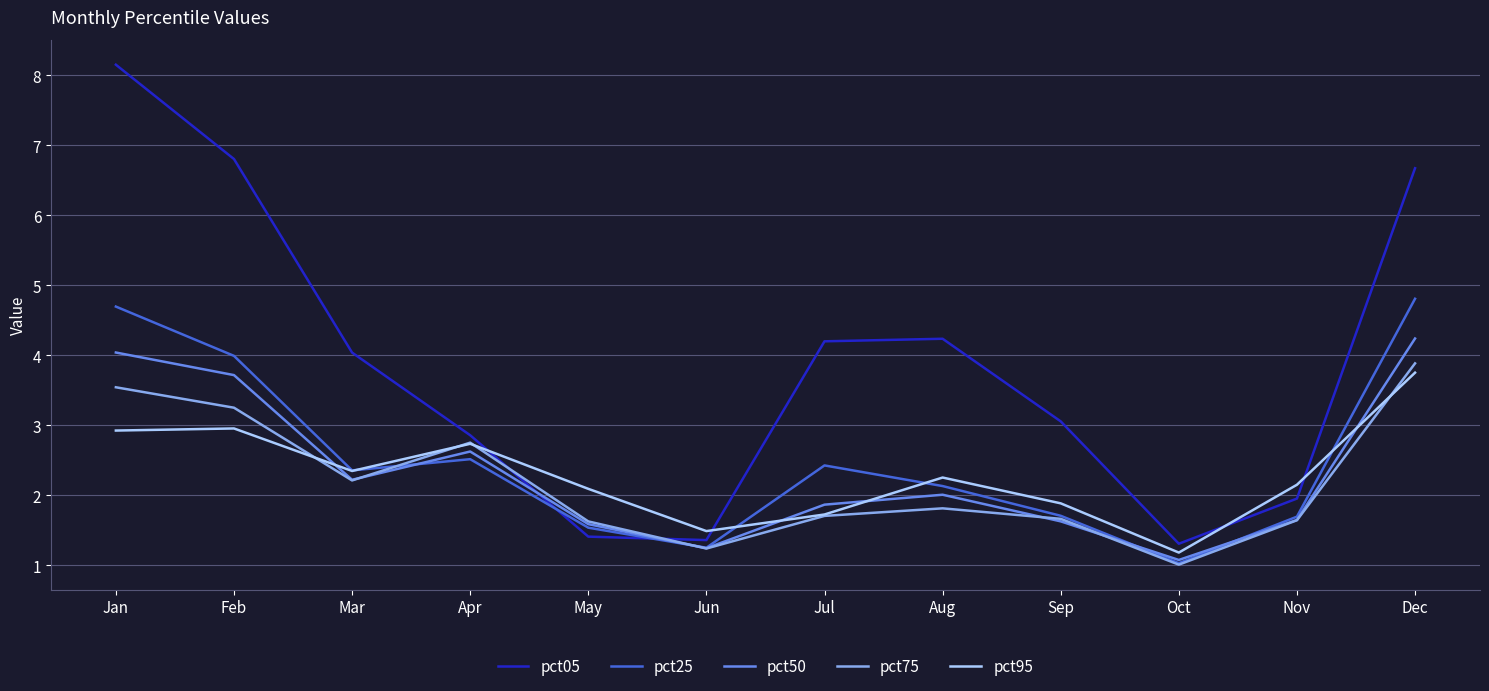

What is the lowest value of the pct25 series?

1.0